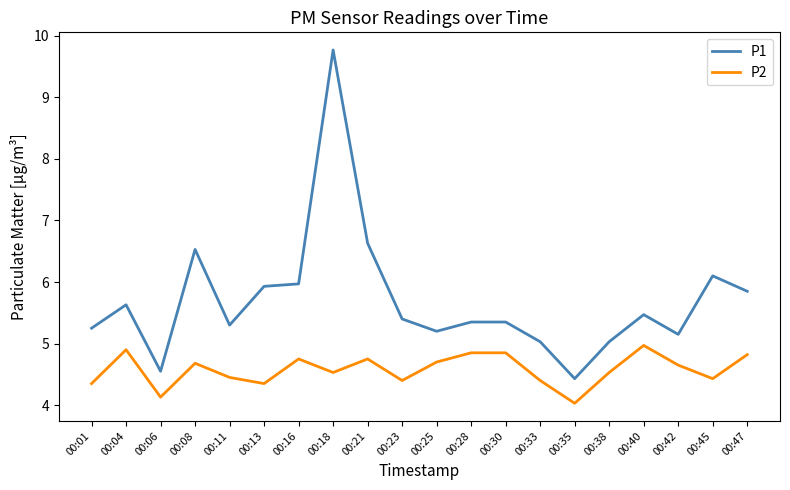

Does the chart have visible grid lines?

No